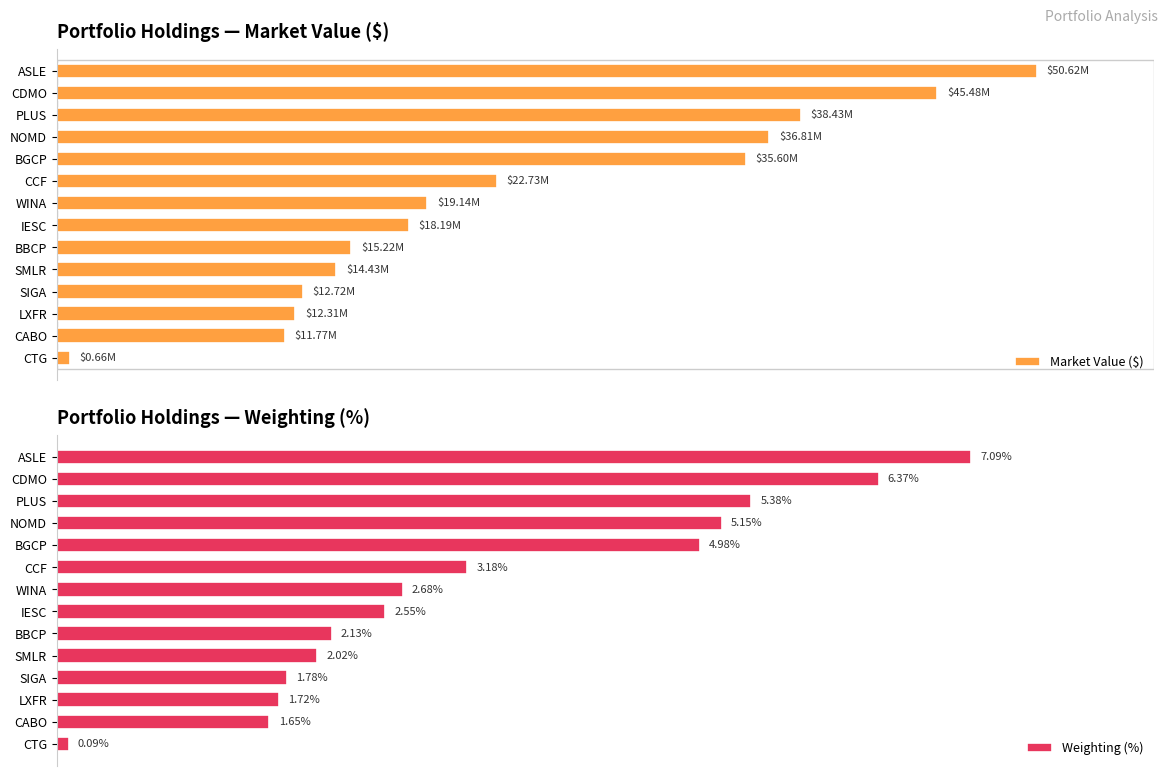

How many data points in Weighting (%) are less than 2?

4